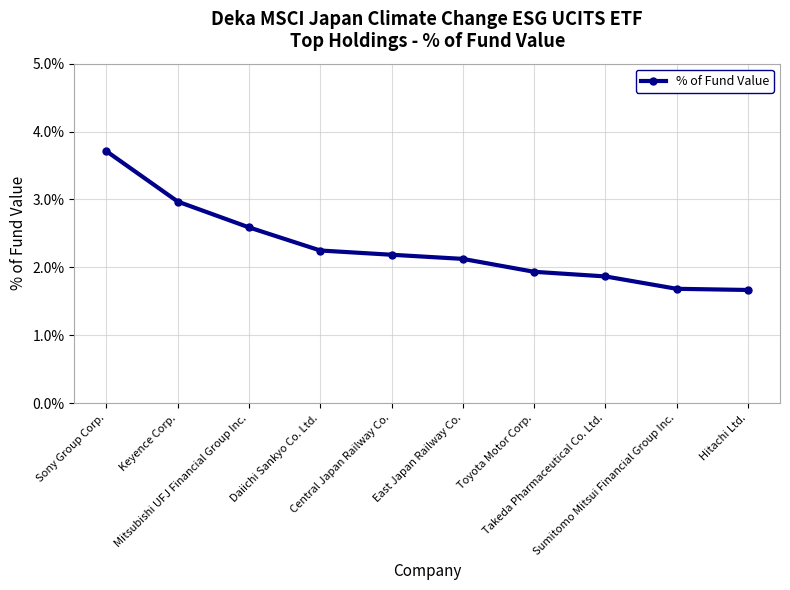

At which category does the chart reach its peak across all series?

Sony Group Corp.